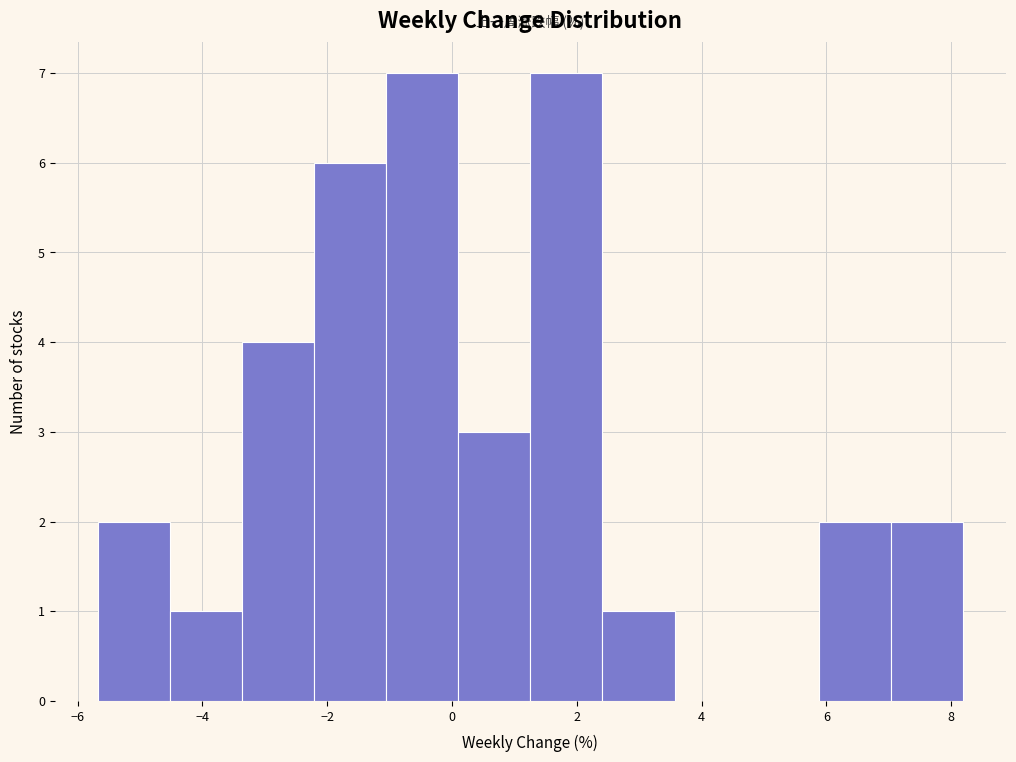

What is the height of the bar covering 7.0 to 8.2 on the x-axis? Neither the bar edges nor the heights are printed on the chart, so give them approximately, as read against the axes.

2